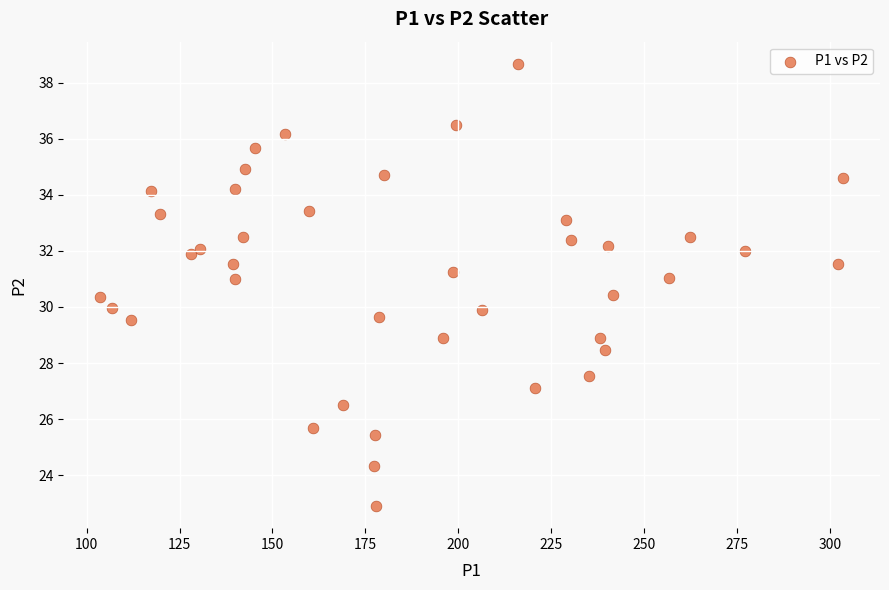

What is the range of X values (max minus min)?

199.7